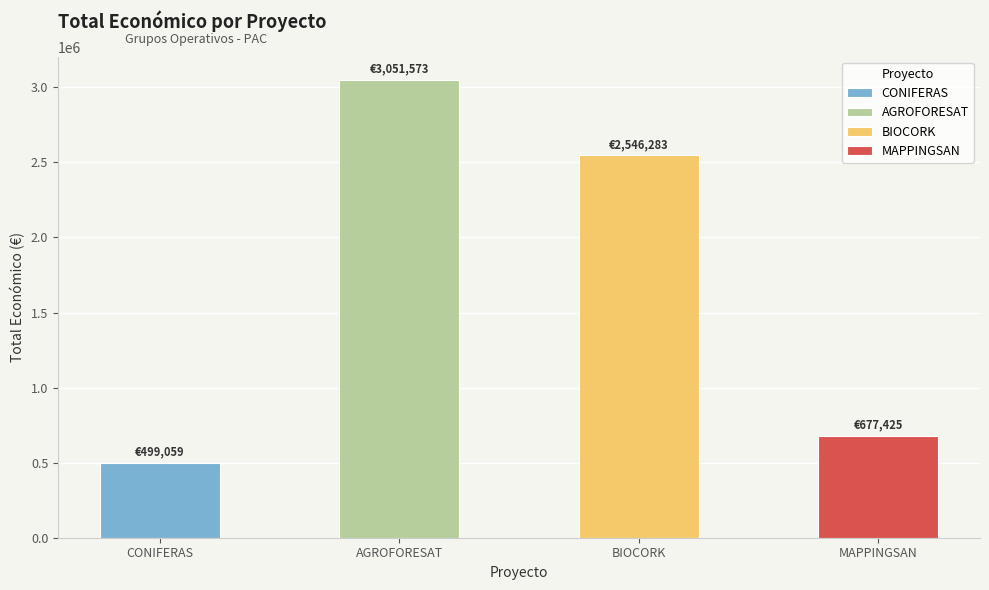

Does the chart contain stacked bars?

No